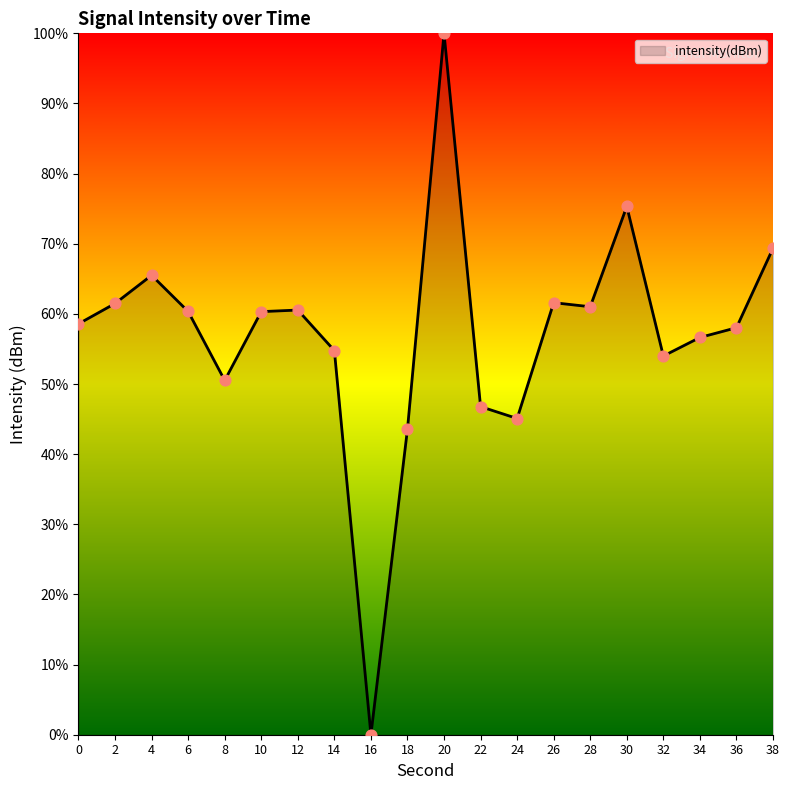

What is the change in value from 12 to 36?

-2.5